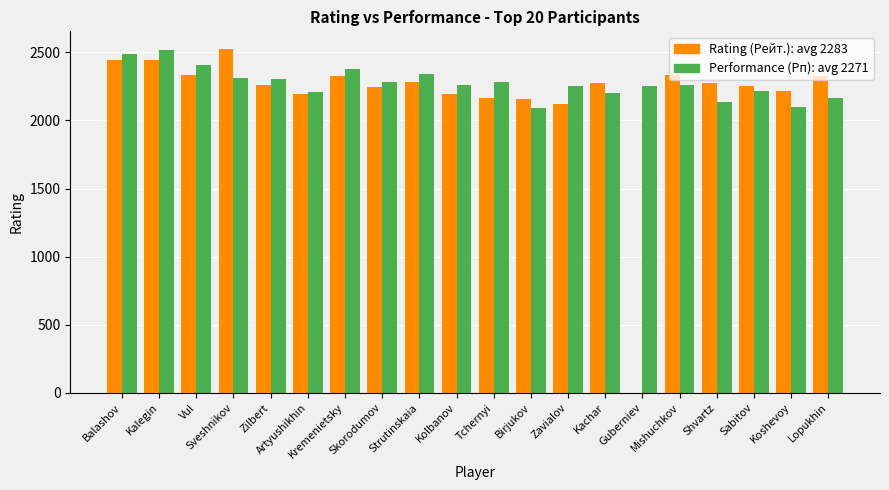

What is the maximum value shown in the chart?

2528